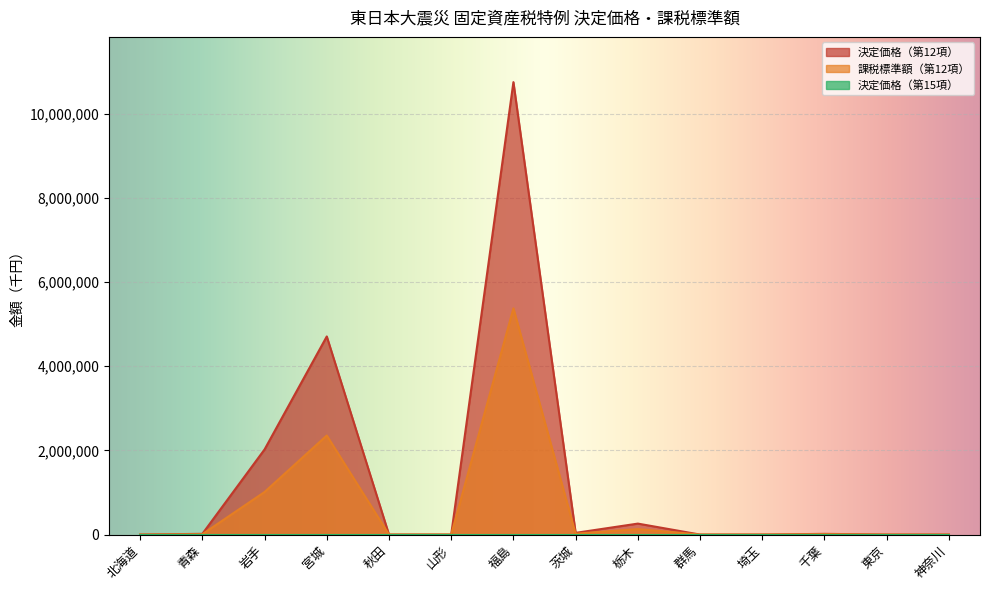

Which series has the largest total across all categories?

決定価格（第12項）